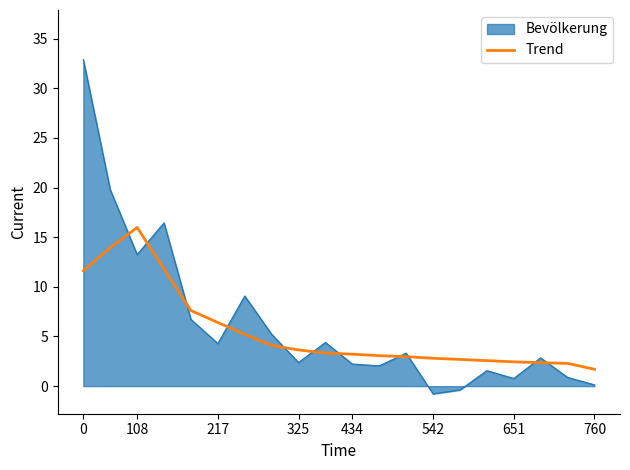

List the series in order of their peak value, highest first.

Bevölkerung, Trend